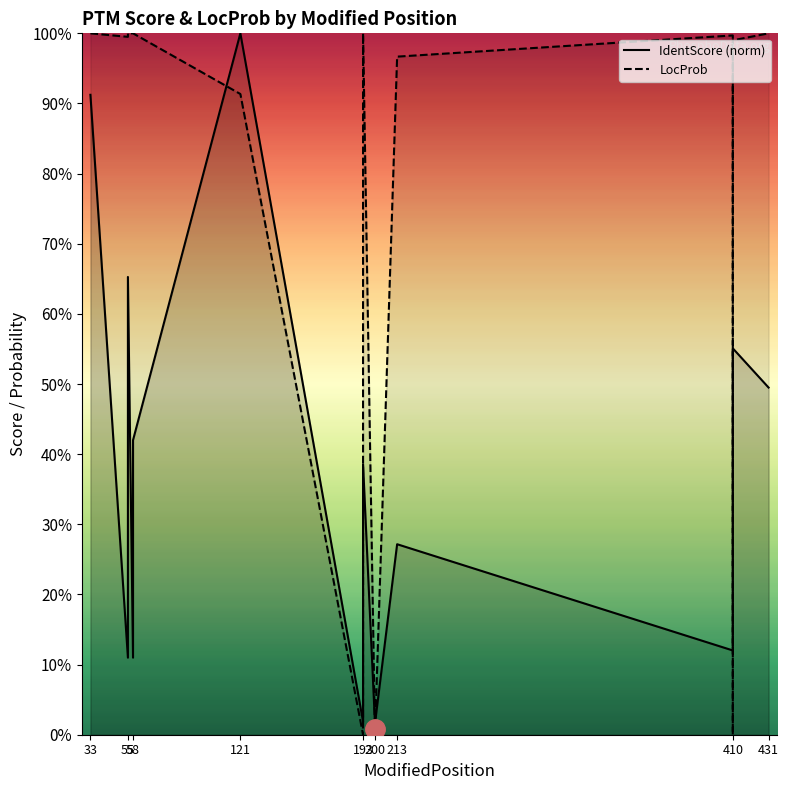

What is the maximum value shown in the chart?

1.0